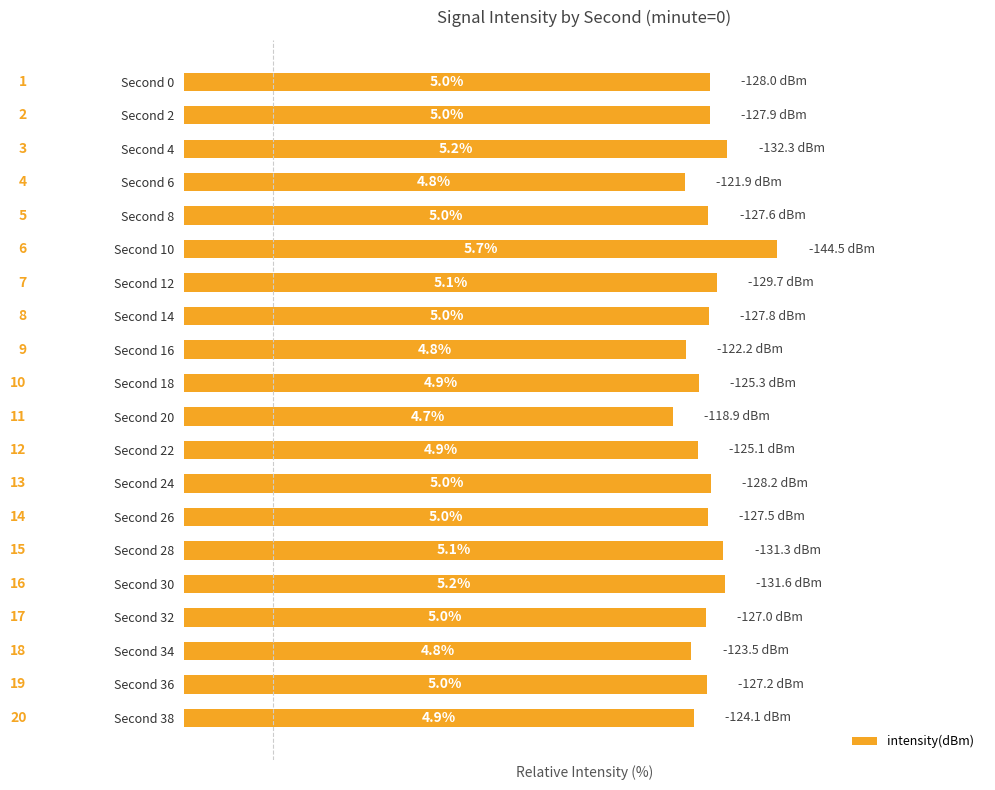

What is the difference between the maximum and second lowest values?

0.9